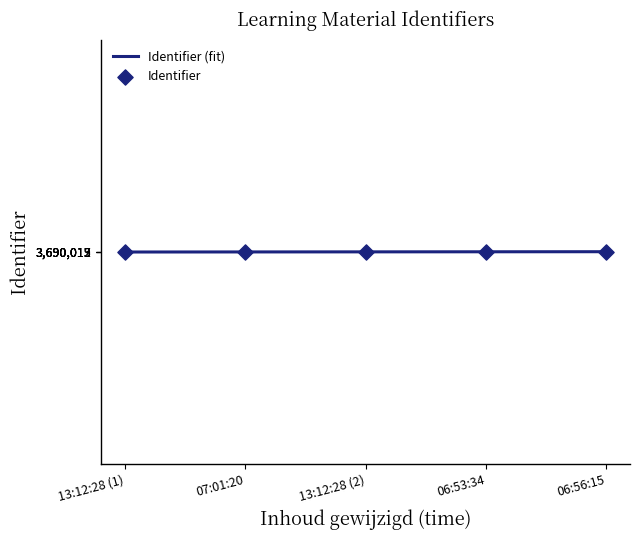

What is the minimum value for Identifier (fit)?

3690011.9